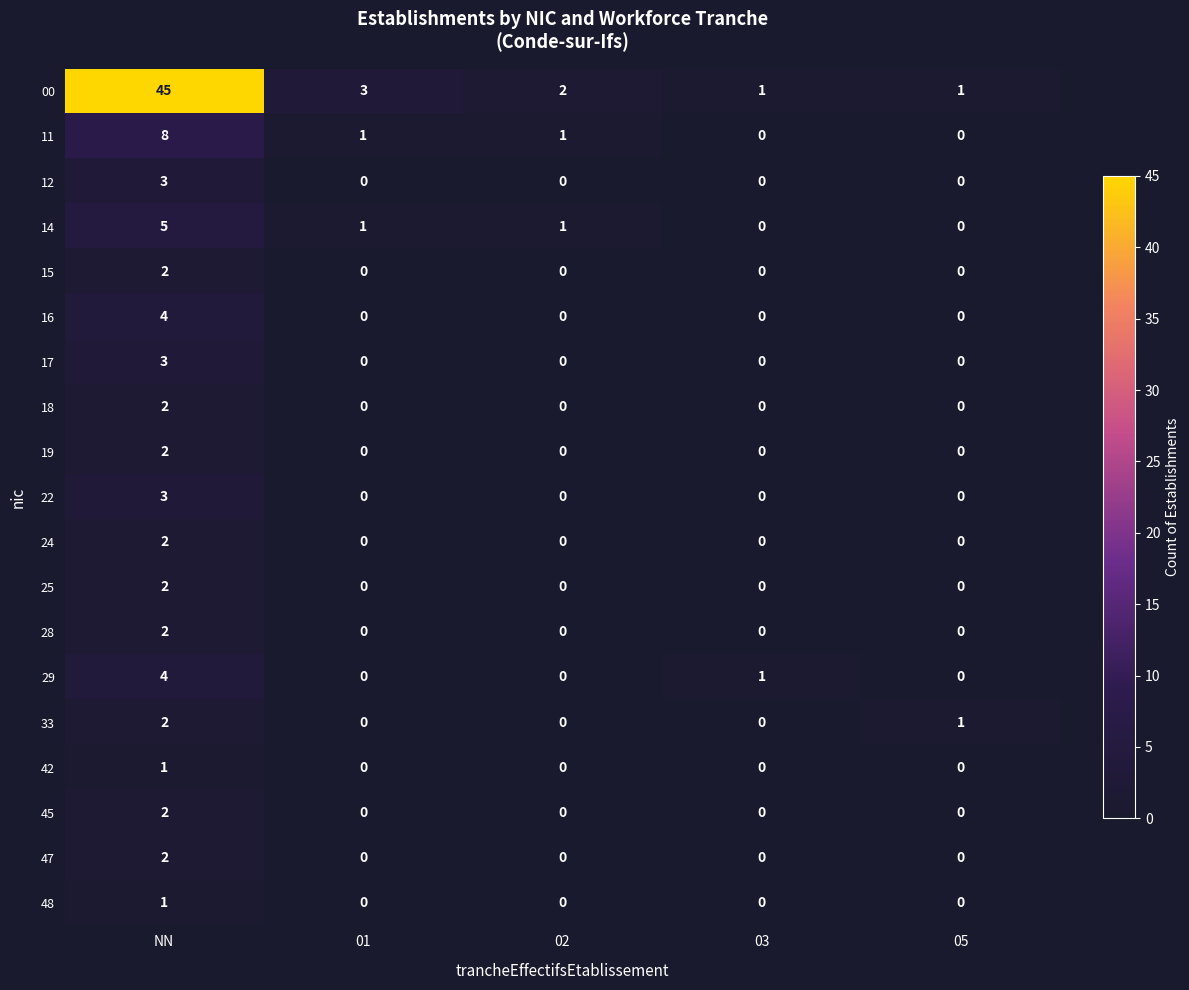

Which series has the widest spread of values?

00